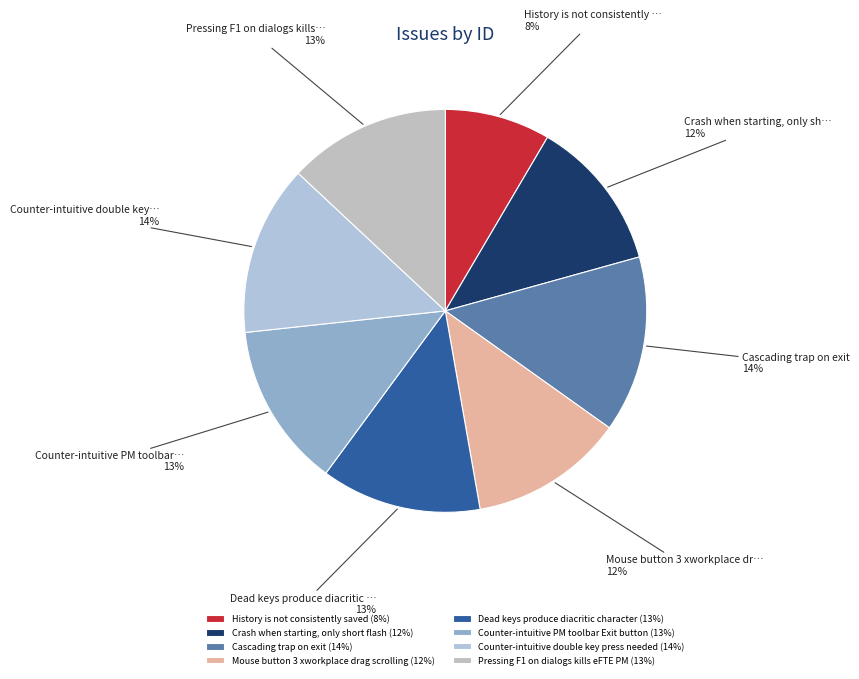

Does Dead keys produce diacritic character account for over 50% of the chart?

No